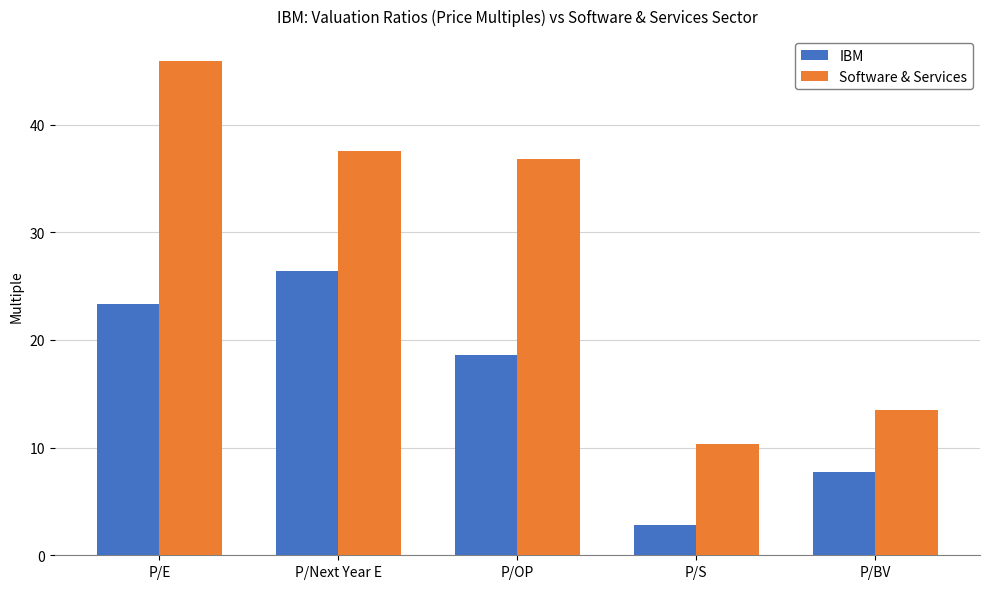

Is it true that IBM equals 18.6 at P/OP?

True